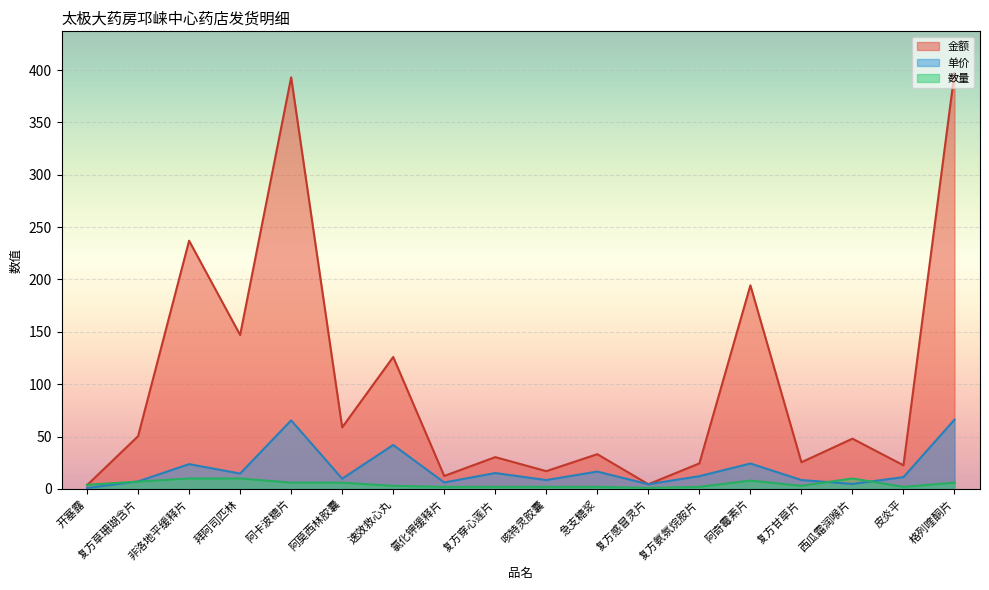

What is the minimum value shown in the chart?

0.9